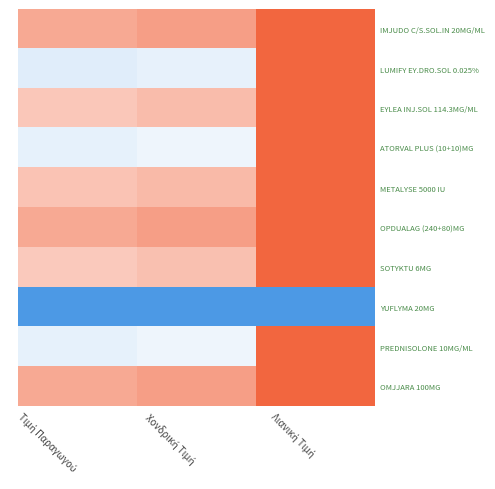

What is the total value across all series at Λιανική Τιμή?

9.0